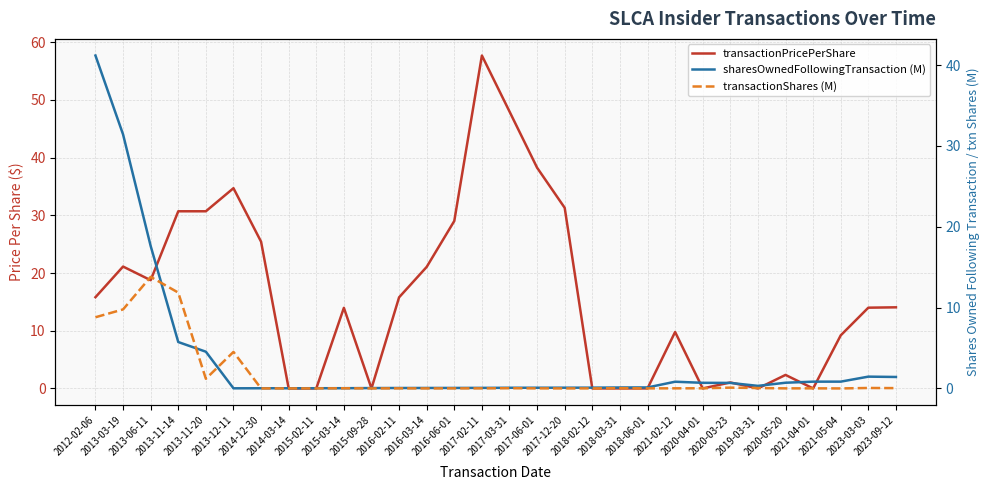

Rank the series by their maximum value, from highest to lowest.

transactionPricePerShare, sharesOwnedFollowingTransaction (M), transactionShares (M)